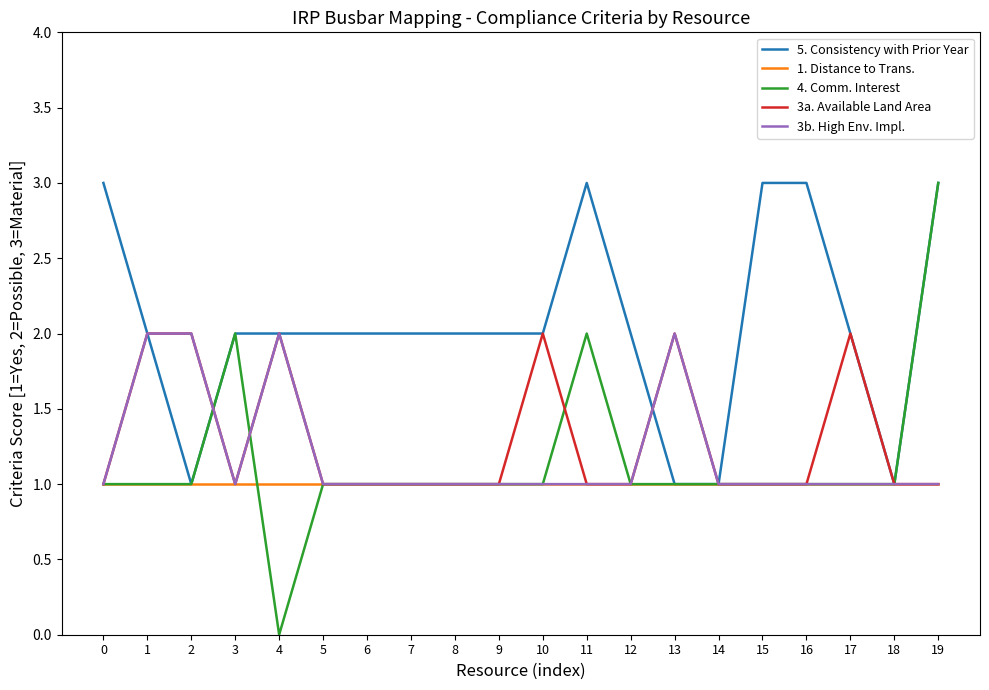

Does the chart have visible grid lines?

No